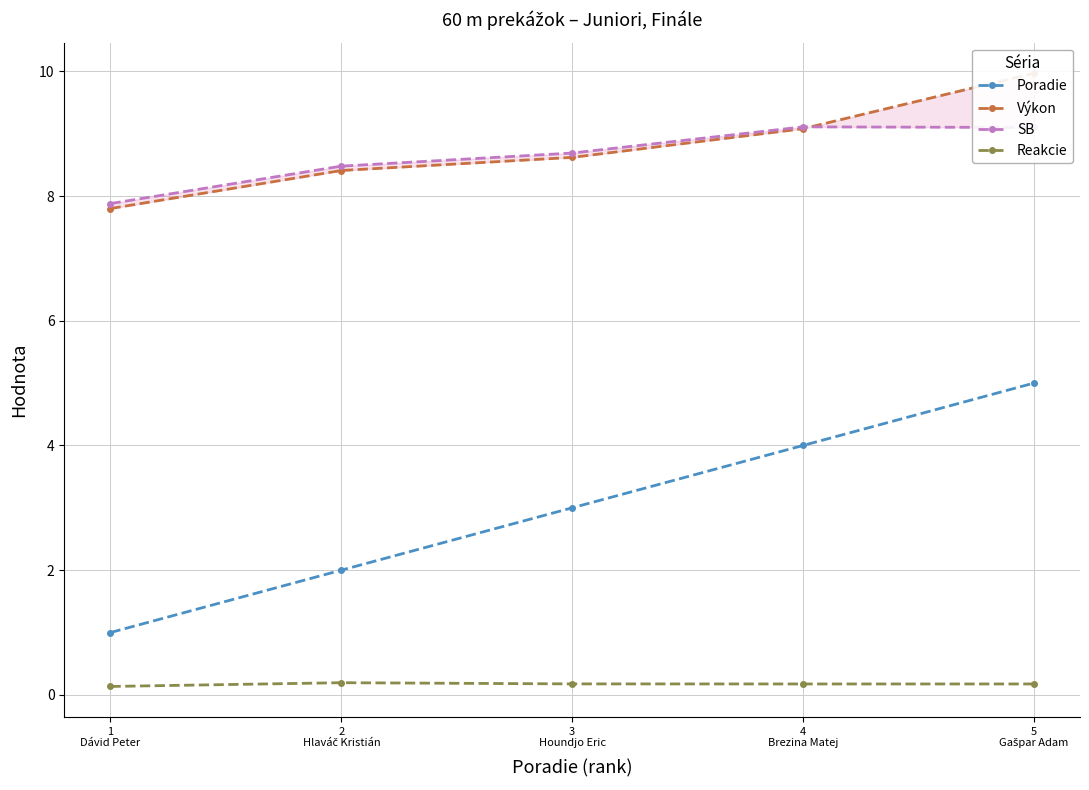

Does the chart have visible grid lines?

Yes